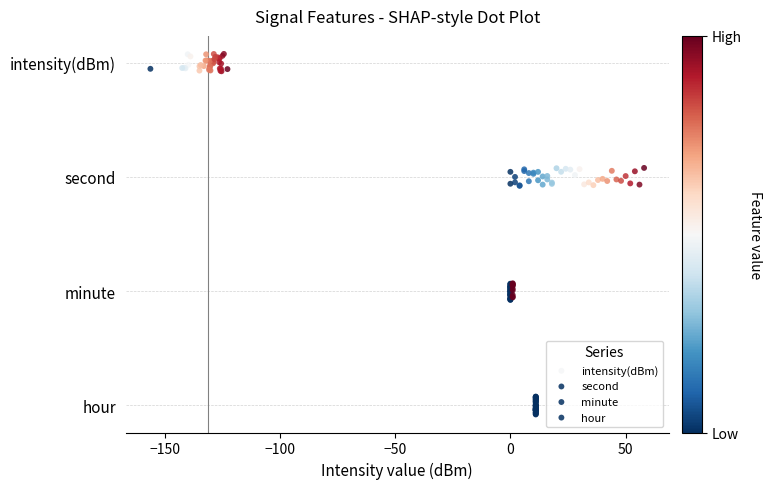

Which series contains the highest Y value?

intensity(dBm)